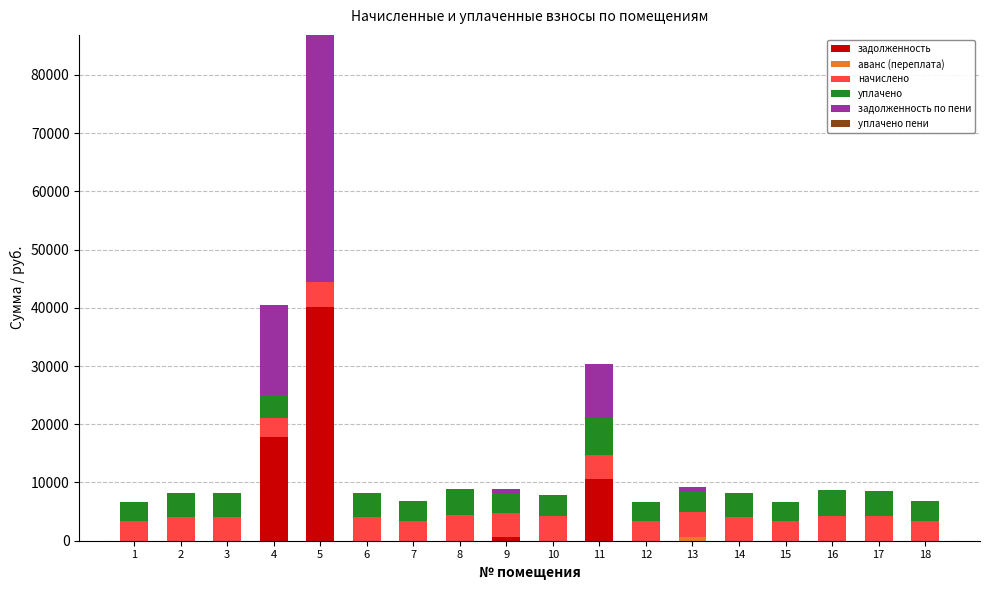

What is the total value across all series at 11?

30355.4